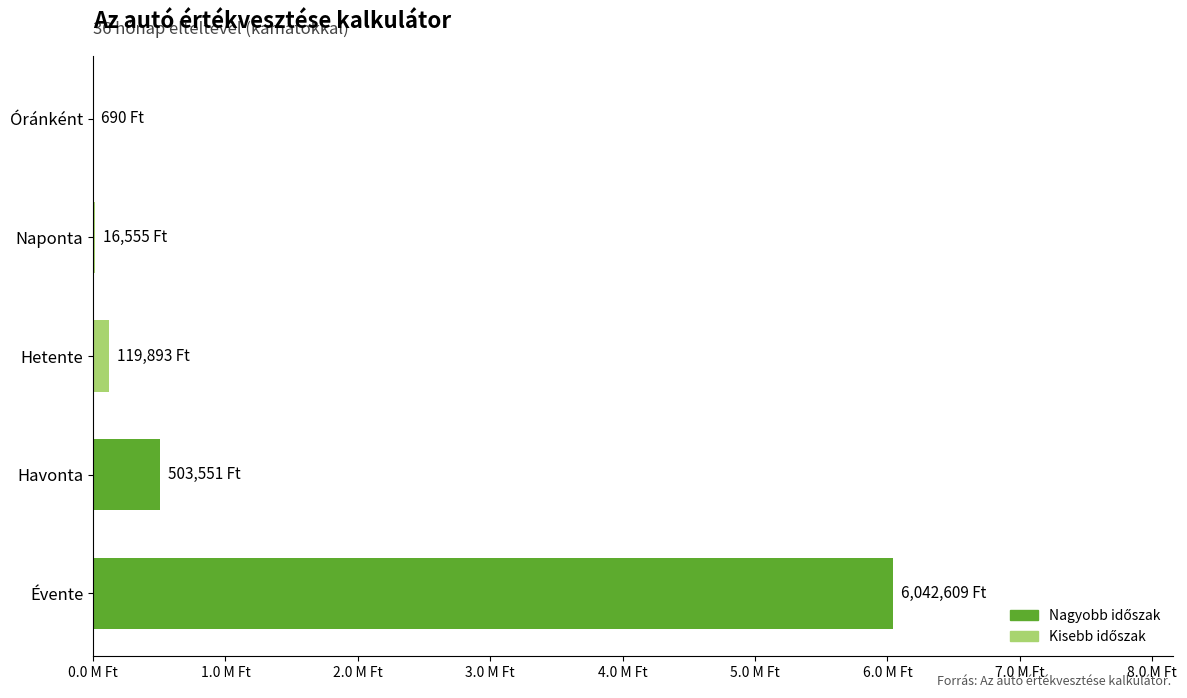

What is the minimum value shown in the chart?

689.8